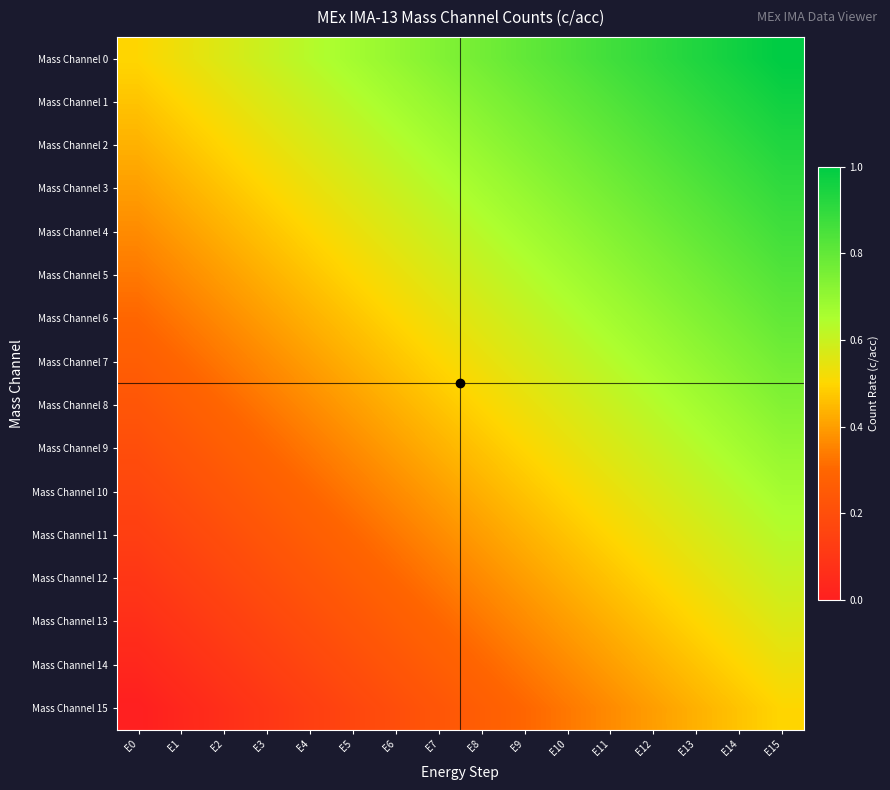

At which category does the chart reach its minimum across all series?

E0